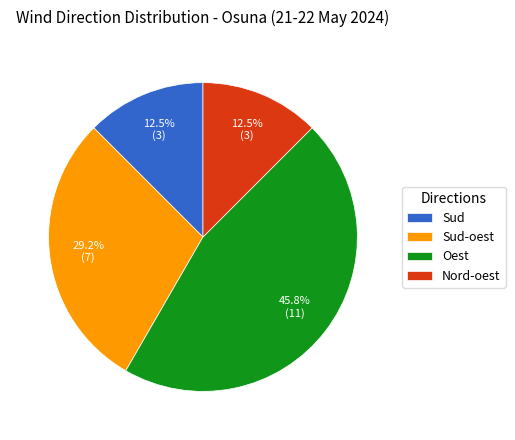

Is Sud-oest the majority of the pie?

No